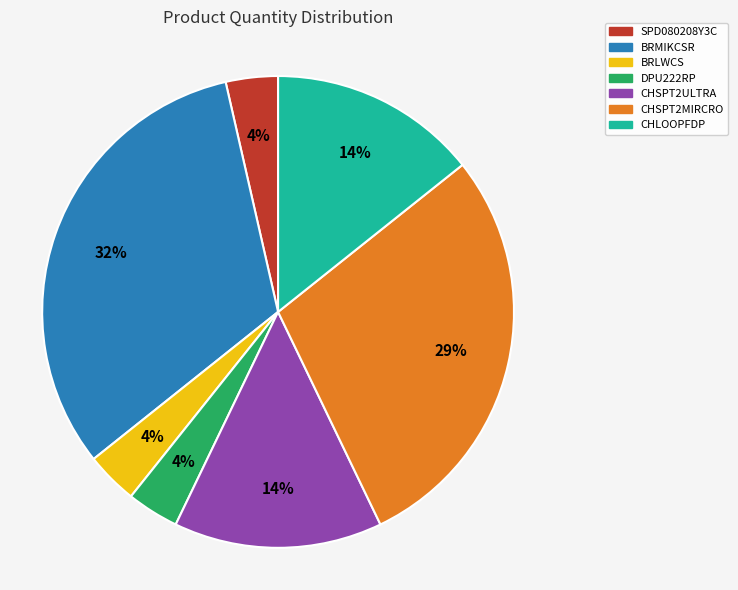

Which slice is the largest?

BRMIKCSR